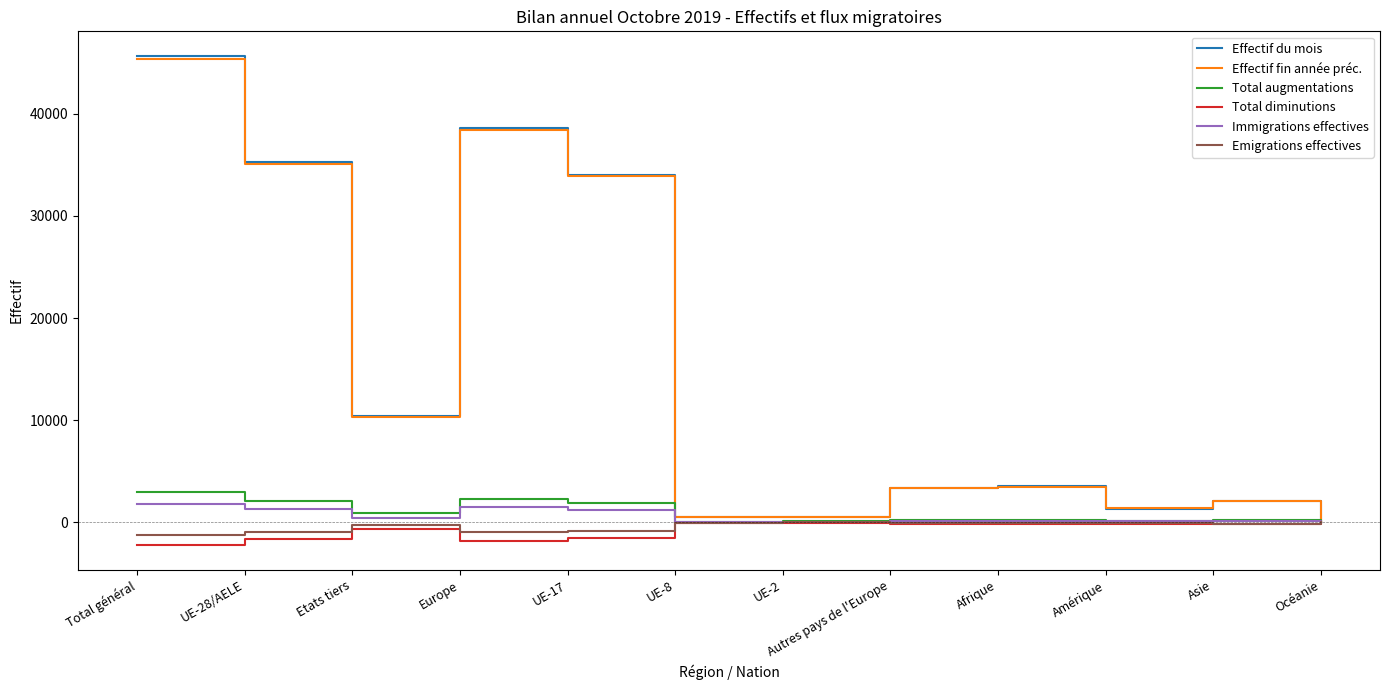

Which label corresponds to the largest value in the chart?

Total général